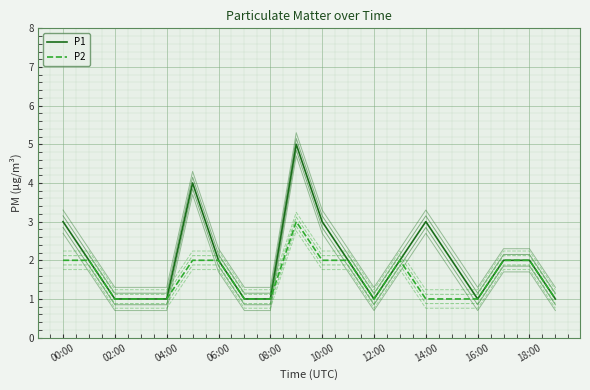

What is the maximum value shown in the chart?

5